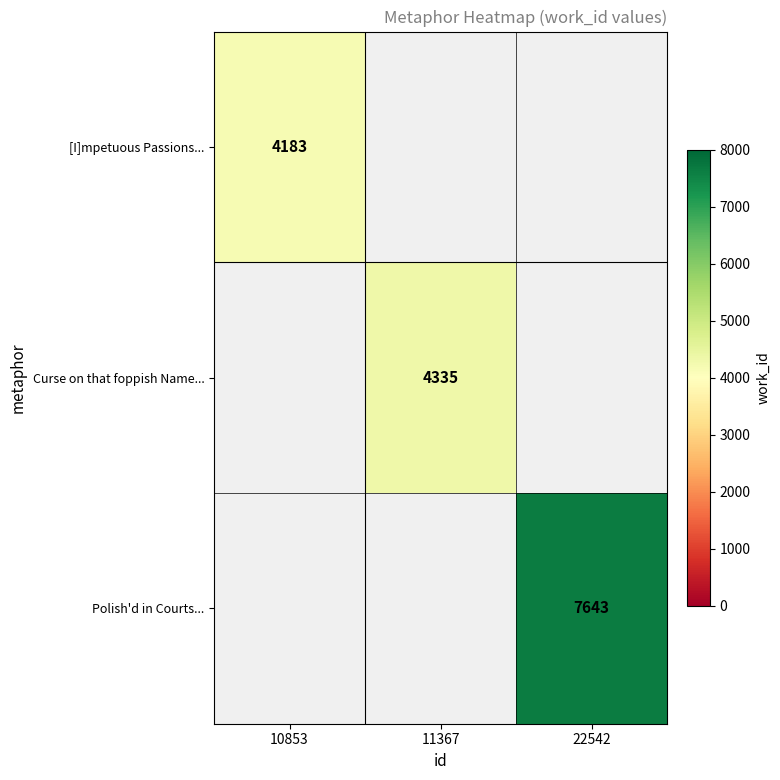

Is it true that Polish'd in Courts... equals 7643 at 22542?

True